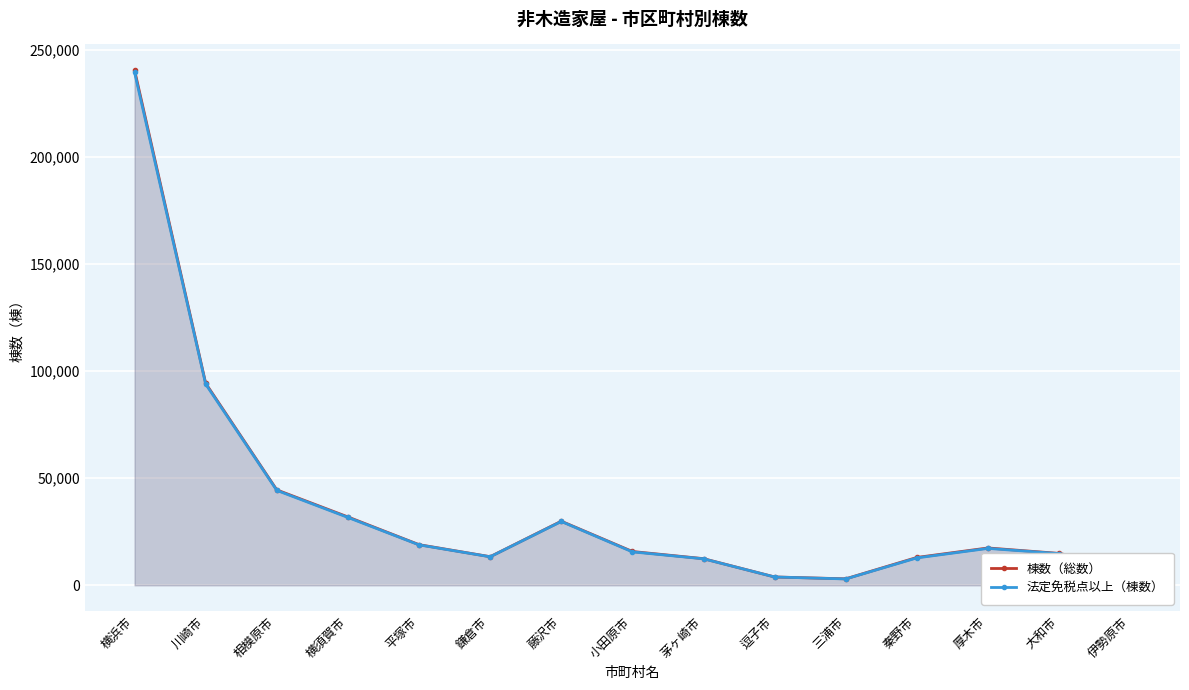

True or false: 棟数（総数） has a value of 9041 at 平塚市.

False